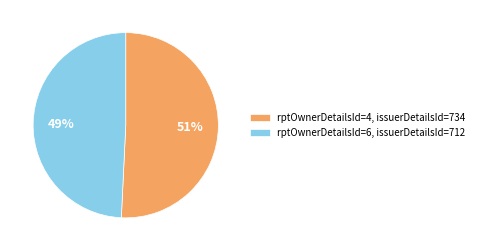

Between rptOwnerDetailsId=4 and rptOwnerDetailsId=6, which is larger?

rptOwnerDetailsId=4